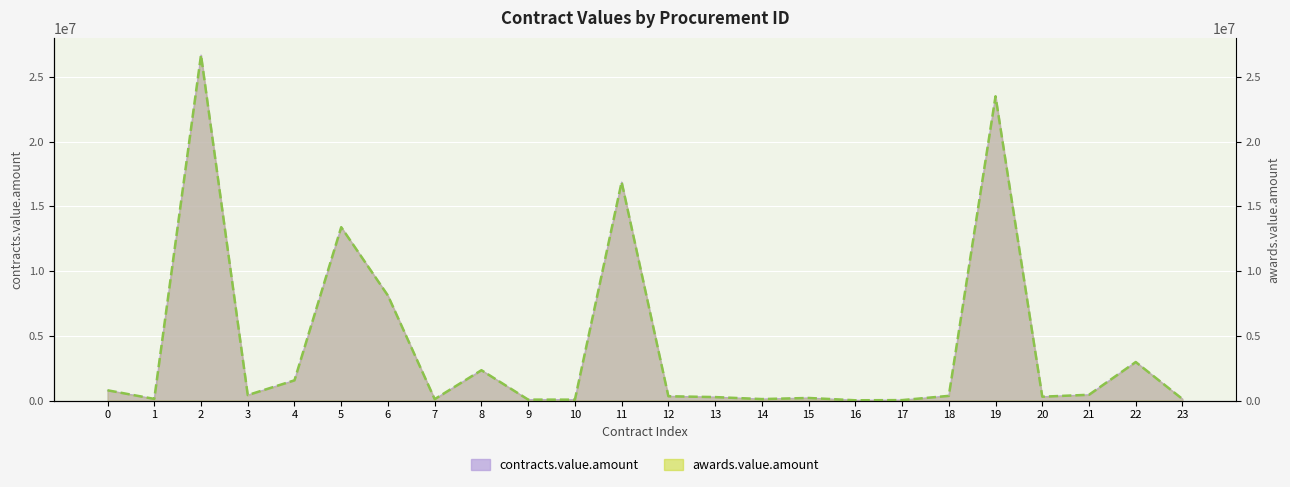

True or false: the data shows 3101900.2 at 8.

False